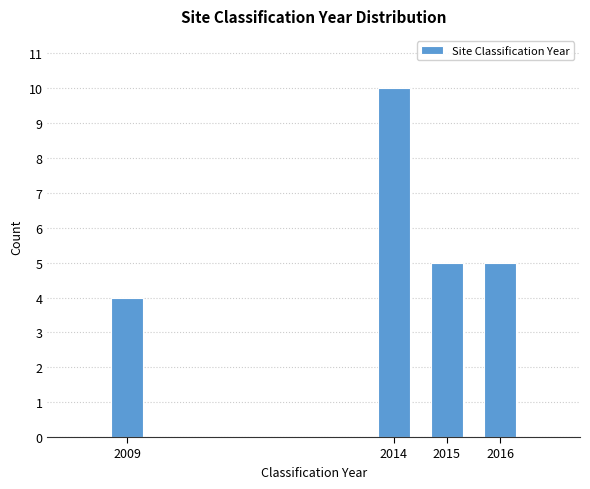

Reading left to right, what are all the values shown in this chart?

2009=4	2014=10	2015=5	2016=5